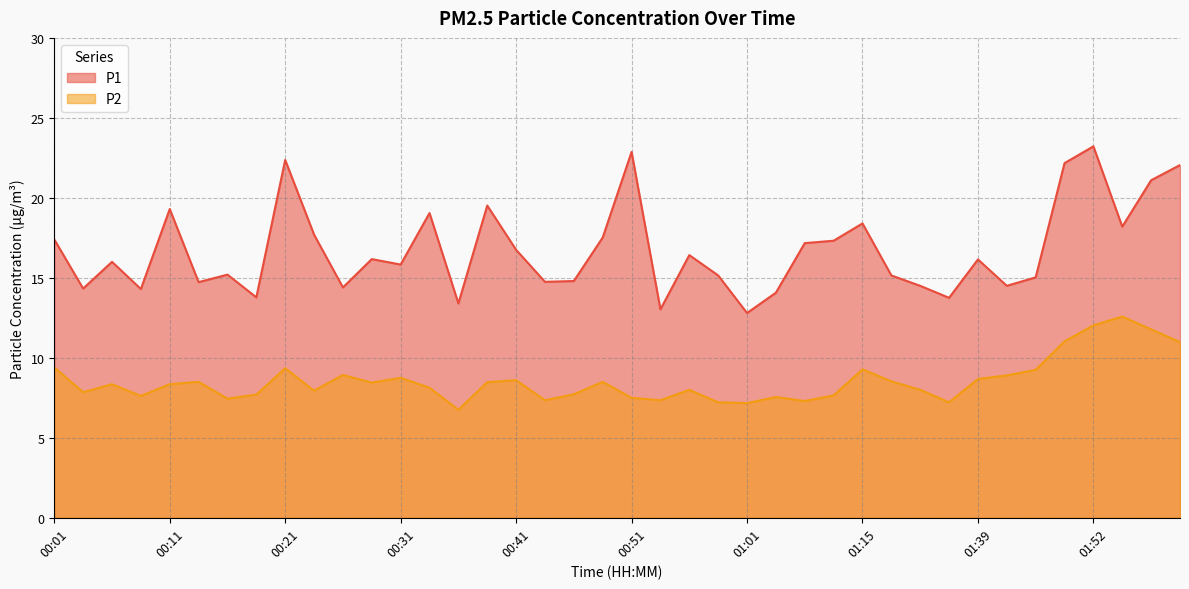

Where is P1 nearest to the value 18?

01:55